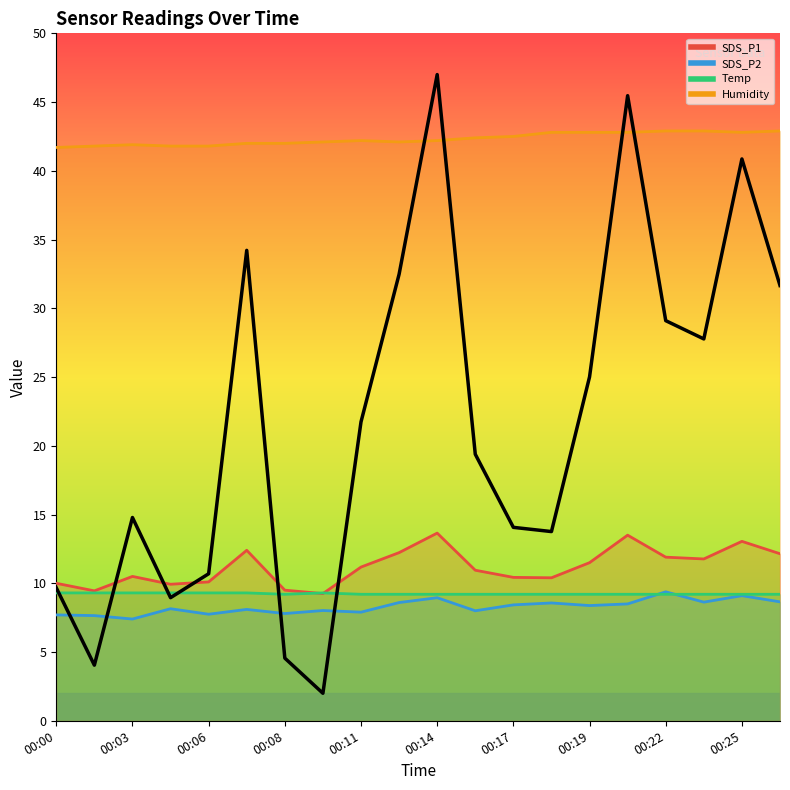

What is the difference between the SDS_P1 values at 00:07 and 00:11?

1.2